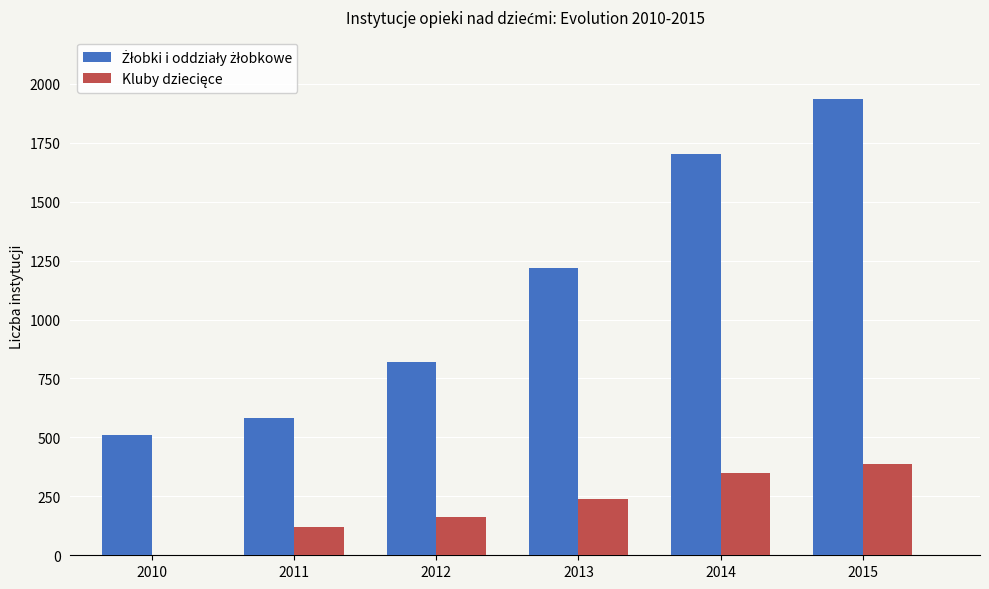

At which category is the sum across all series the highest?

2015